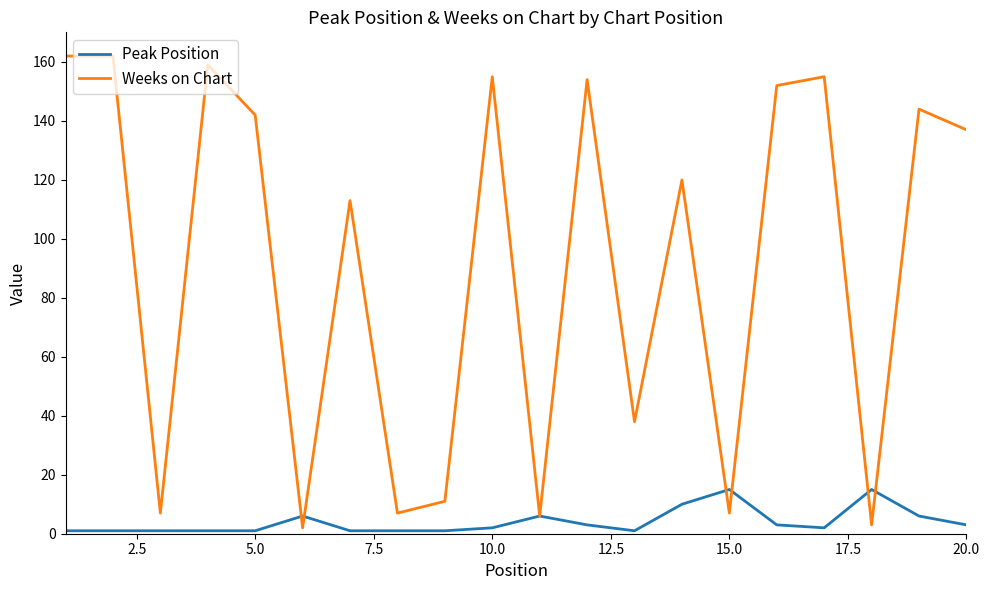

Which series has the largest range (max minus min)?

Weeks on Chart